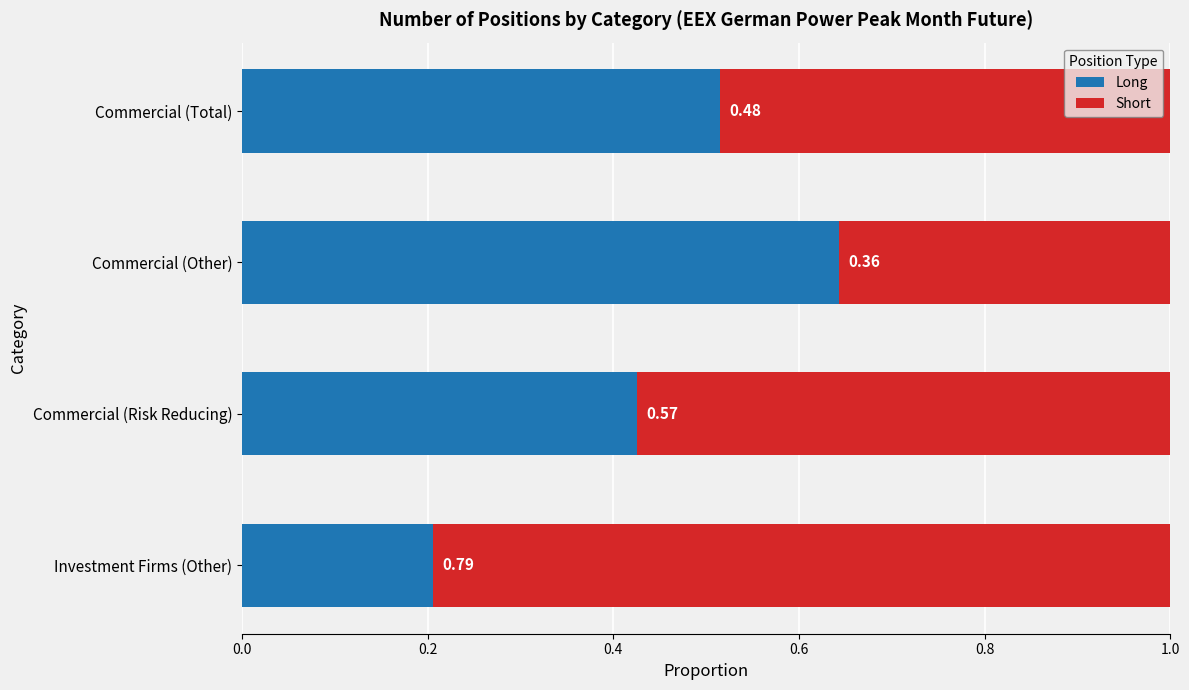

What is the total value across all series at Commercial (Other)?

1.0